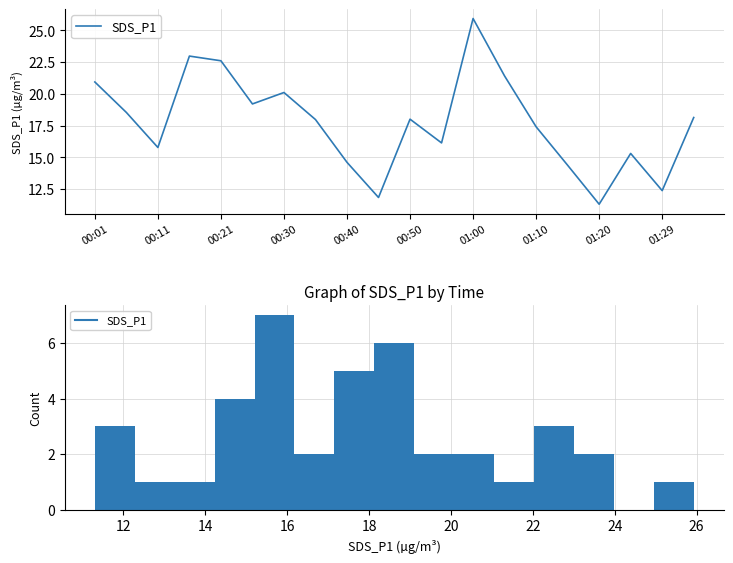

What is the difference between the maximum and minimum values?

14.6